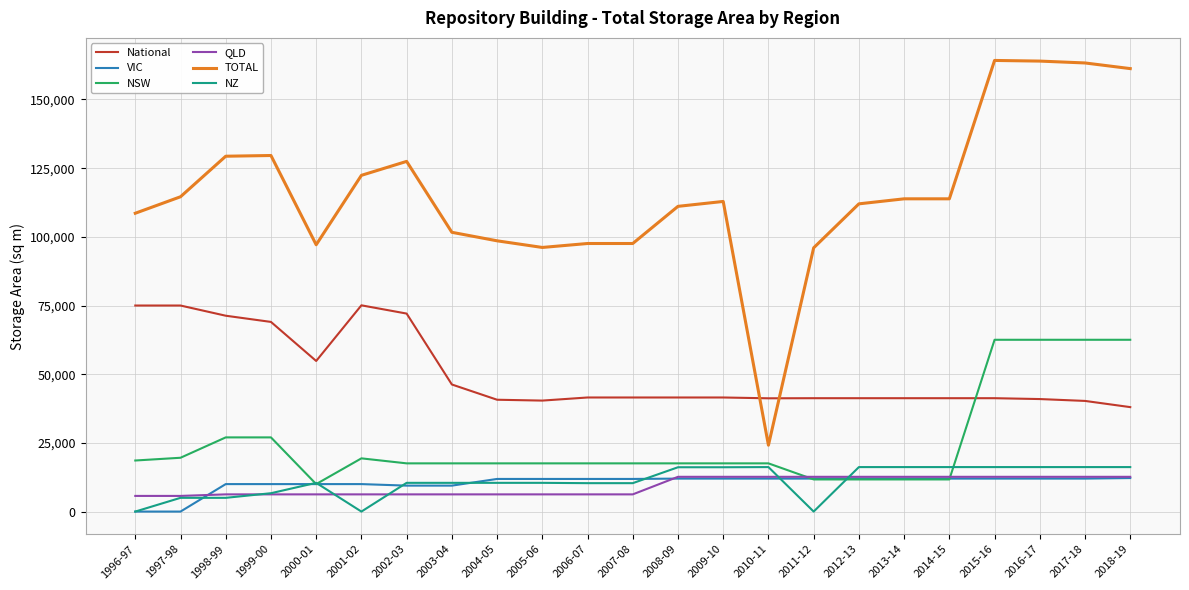

Which series has the largest total across all categories?

TOTAL